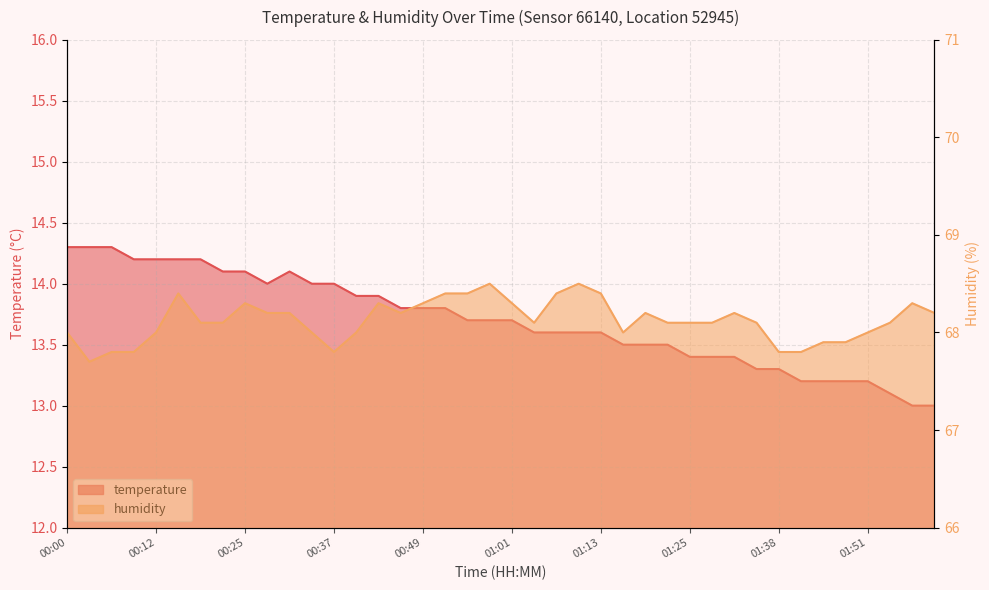

Between 00:09 and 00:21, which series saw the biggest shift?

humidity